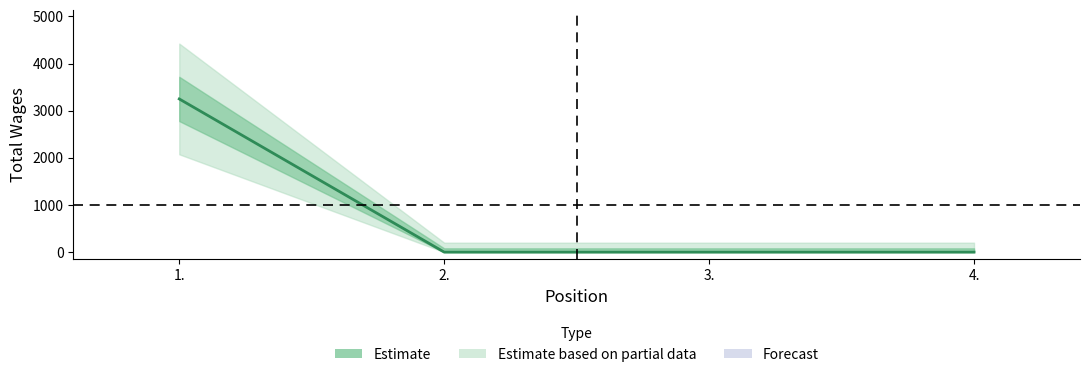

Count the number of data series in this chart.

1